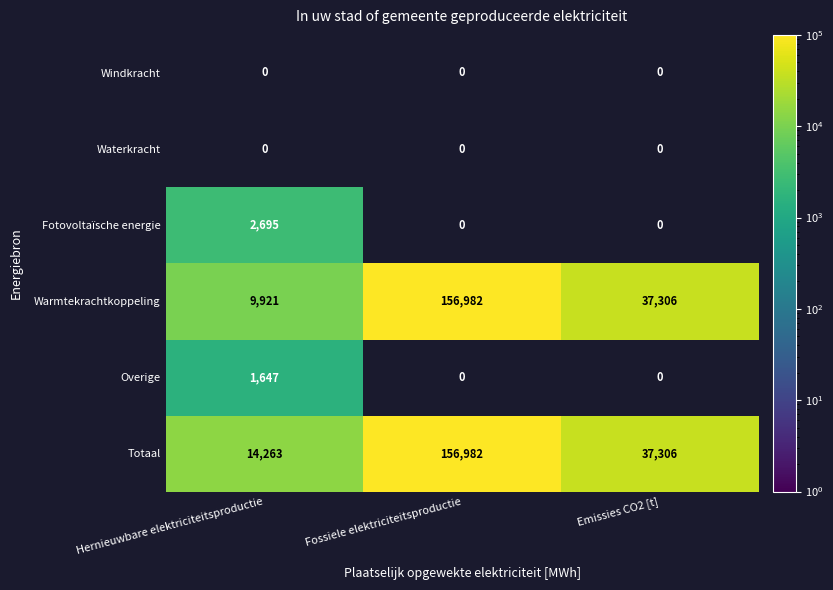

List the labels in order of Warmtekrachtkoppeling value, smallest first.

Hernieuwbare elektriciteitsproductie, Emissies CO2 [t], Fossiele elektriciteitsproductie